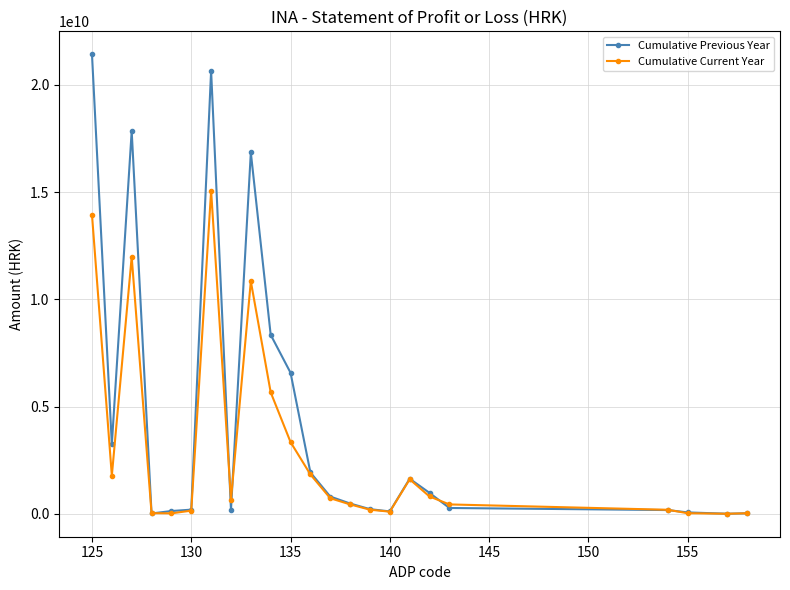

What is the maximum value shown in the chart?

21430000000